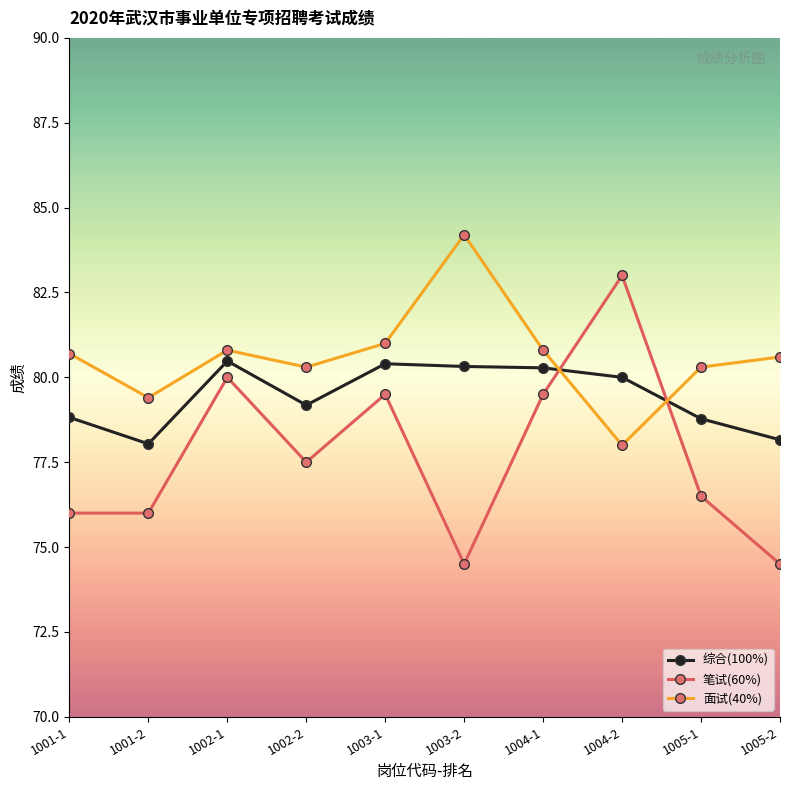

Which category has the lowest value in the 面试(40%) series?

1004-2